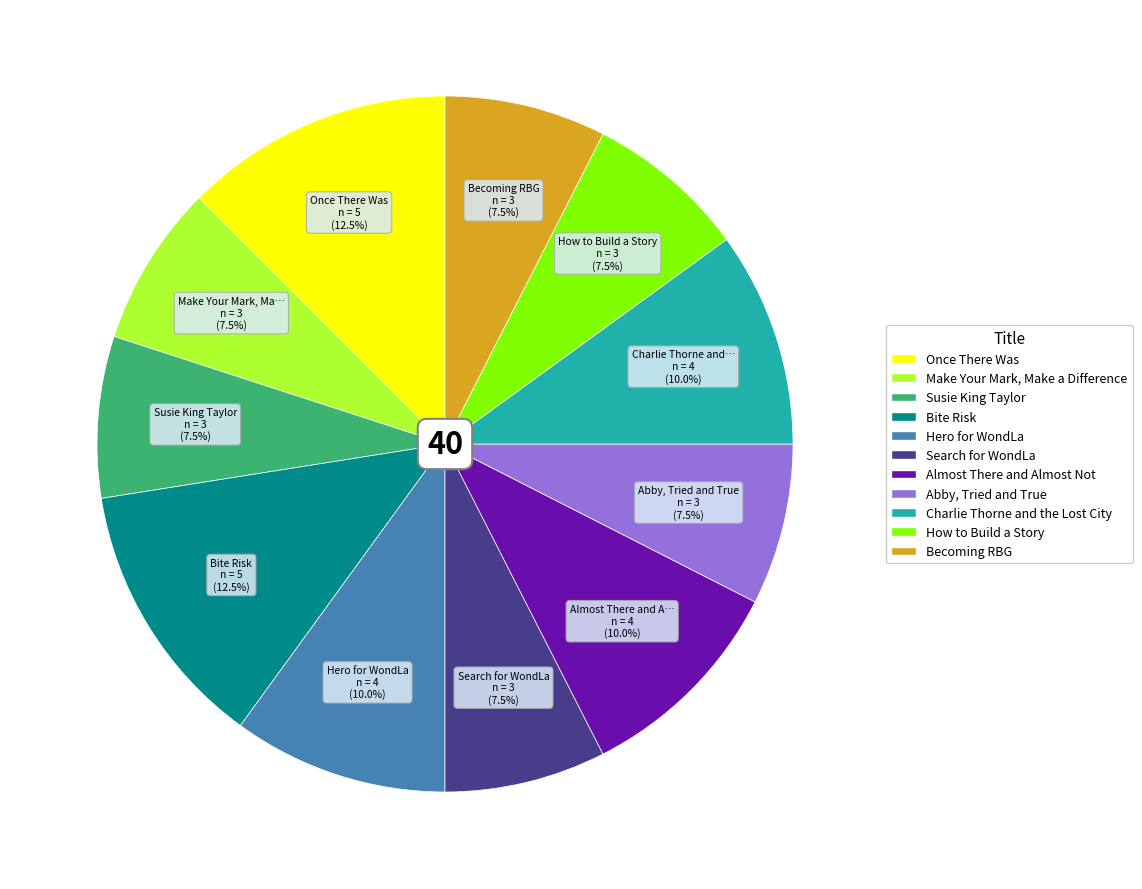

Does any single category account for the majority?

No